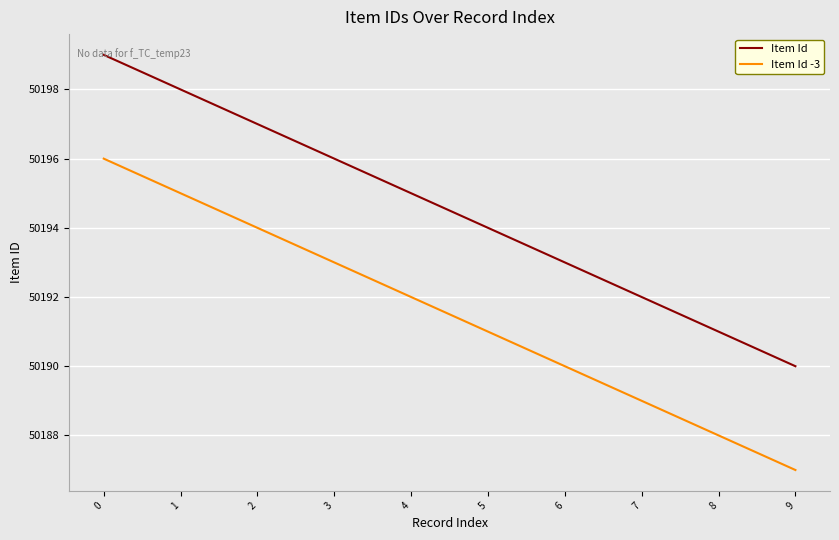

Rank the categories by Item Id -3 value from lowest to highest.

9, 8, 7, 6, 5, 4, 3, 2, 1, 0